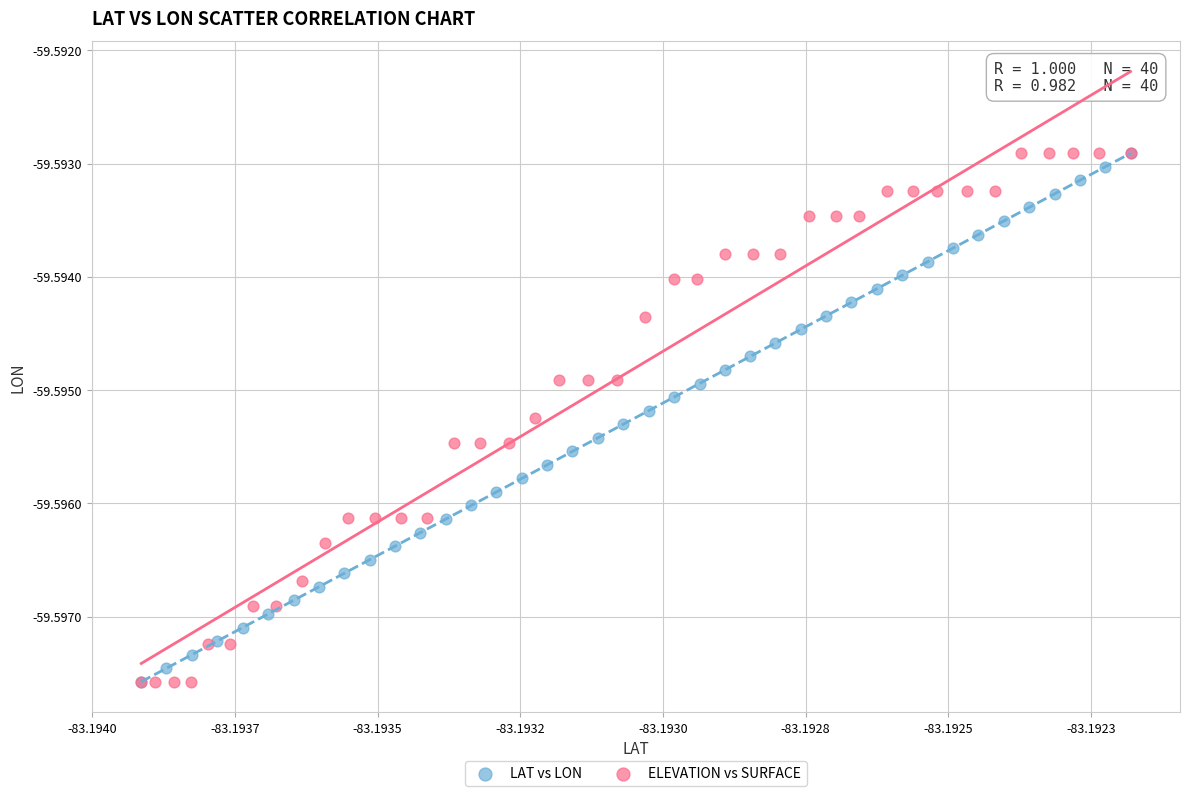

What are all the series names shown in the legend?

LAT vs LON, ELEVATION vs SURFACE